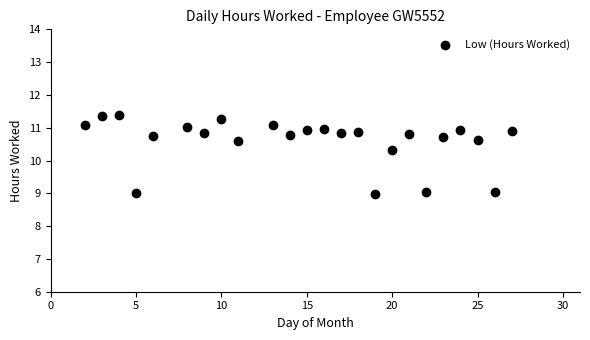

What is the range of Y values (max minus min)?

2.4